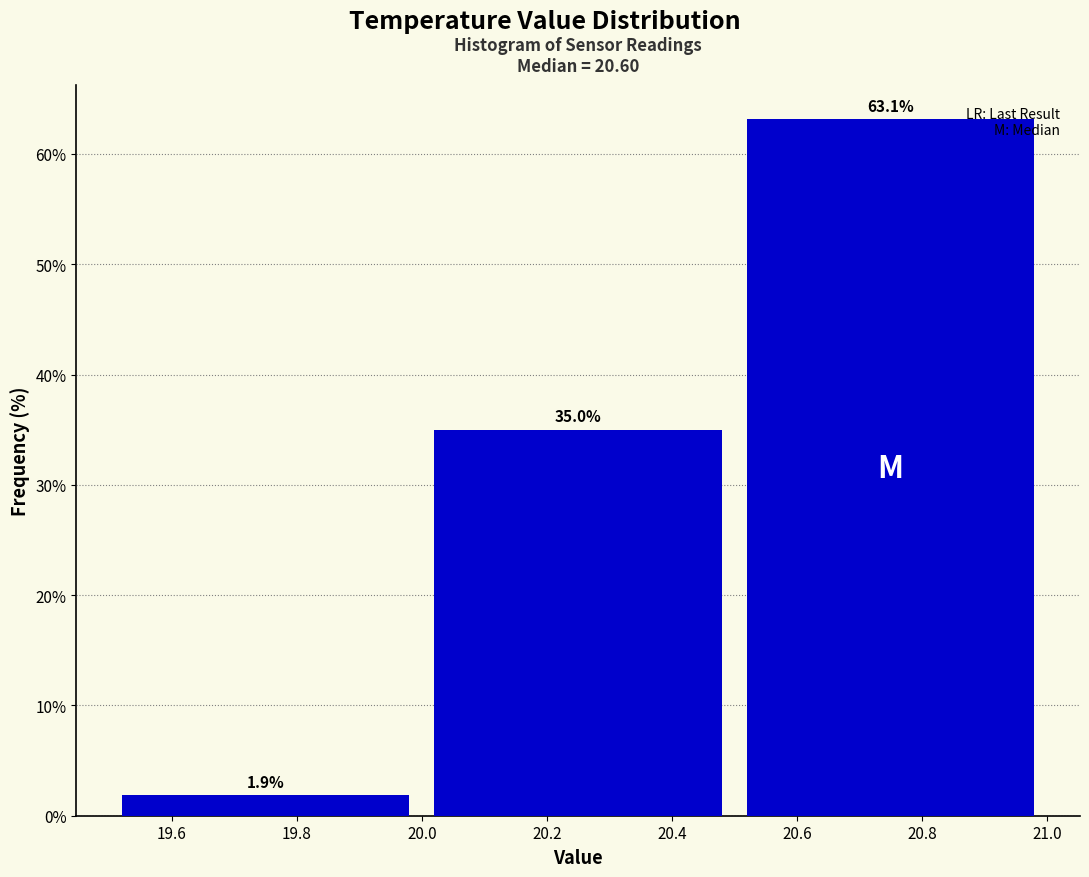

Over which range of the x-axis is the bar tallest?

20.5 to 21.0